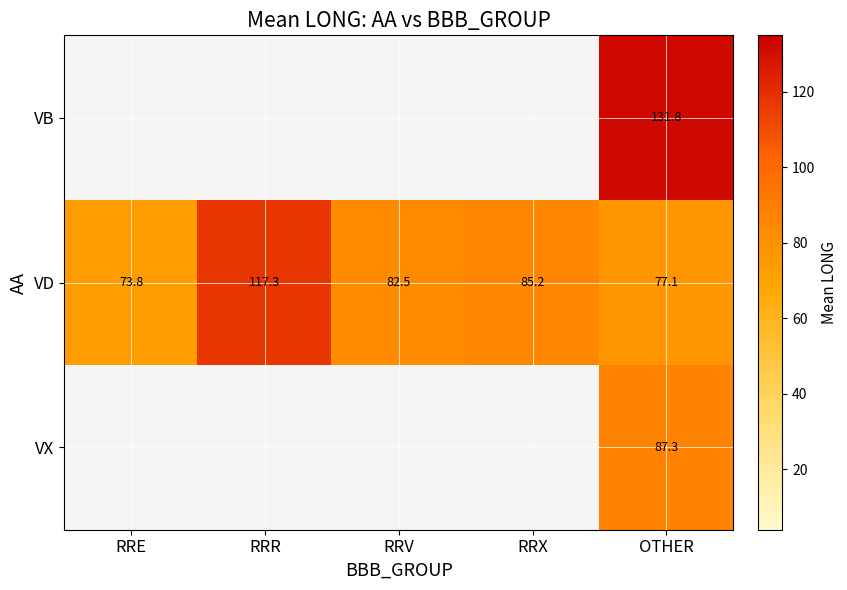

What is the difference between the maximum and second lowest values in the VD series?

40.2